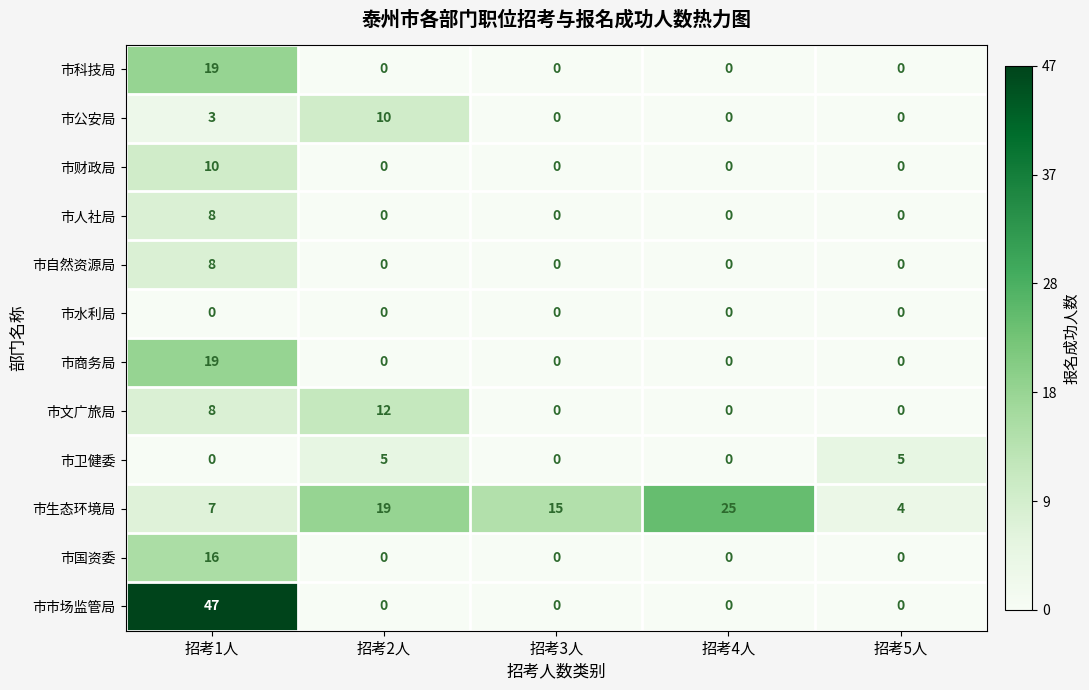

Where does the 市生态环境局 series first go above 15?

招考2人